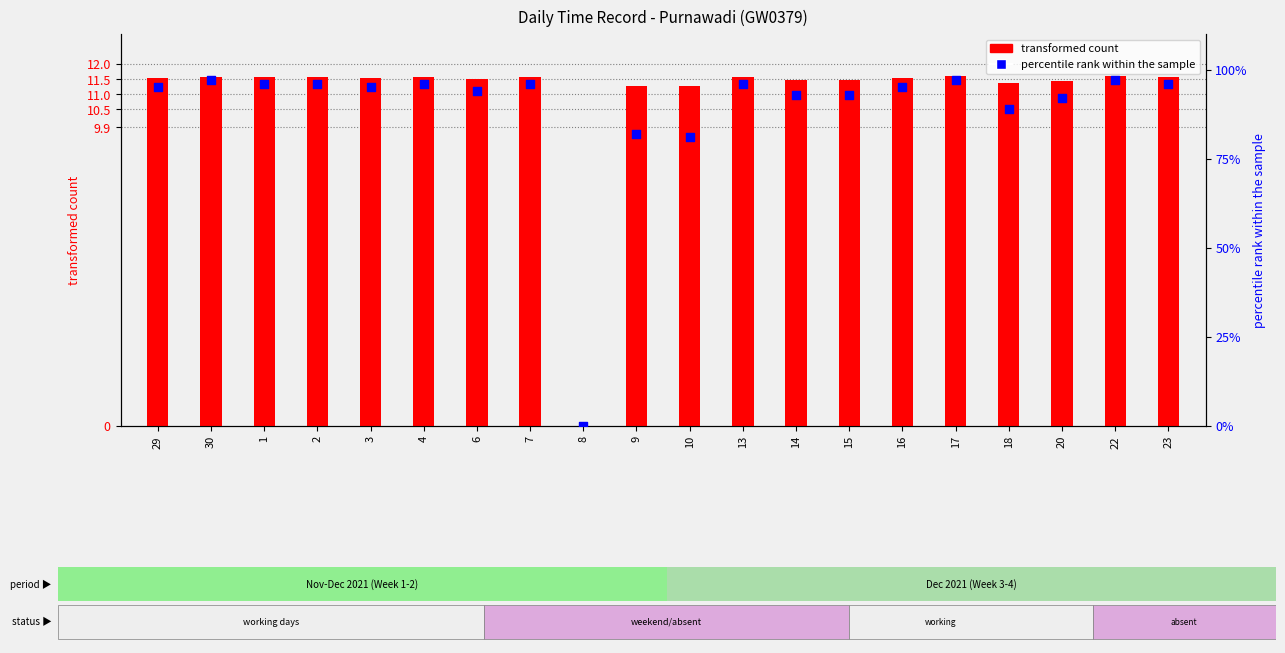

What is the total value across all series at 29?

106.5